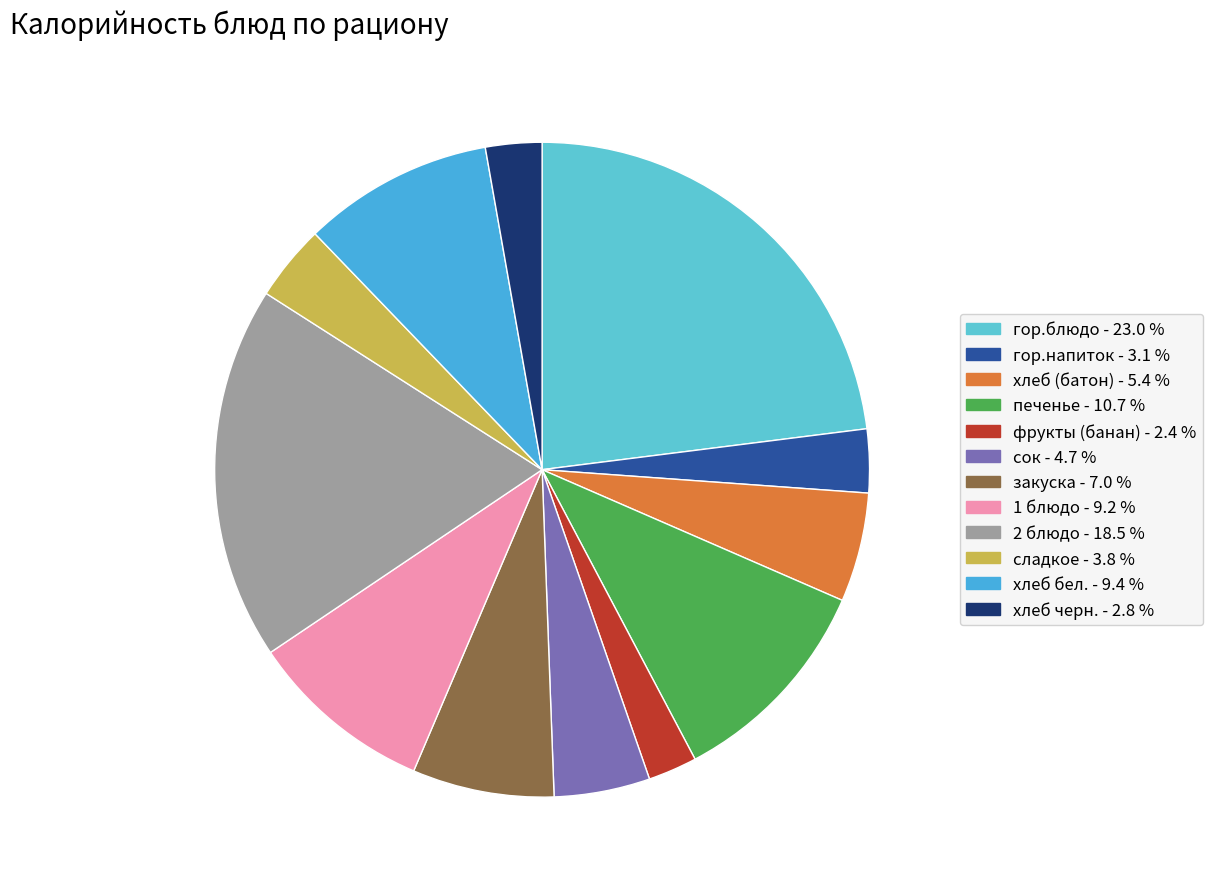

Combined, what portion of the pie is сок and хлеб черн.?

7.5%